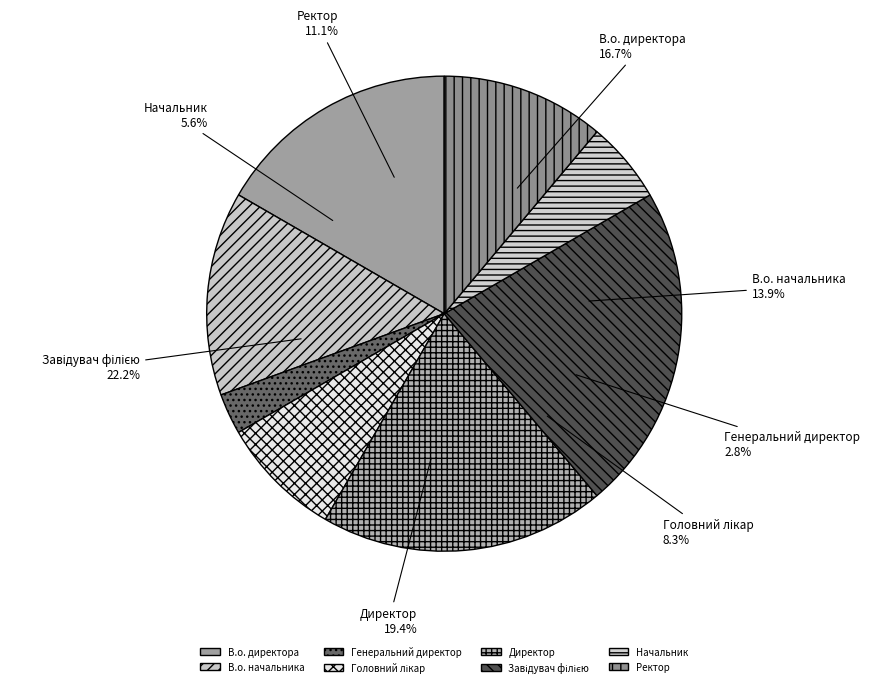

Is there a majority slice in this chart?

No